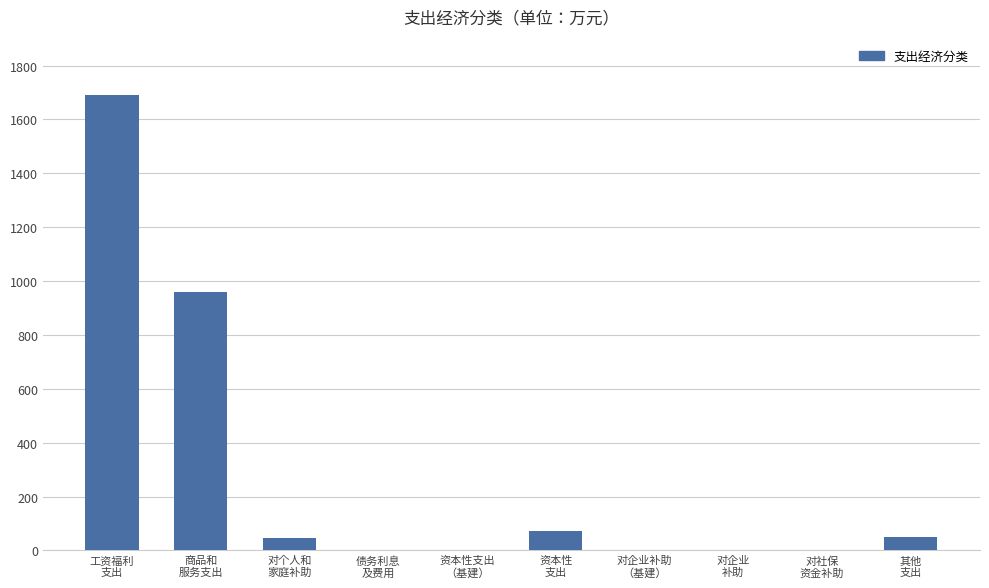

What is the sum of all values?

2816.5